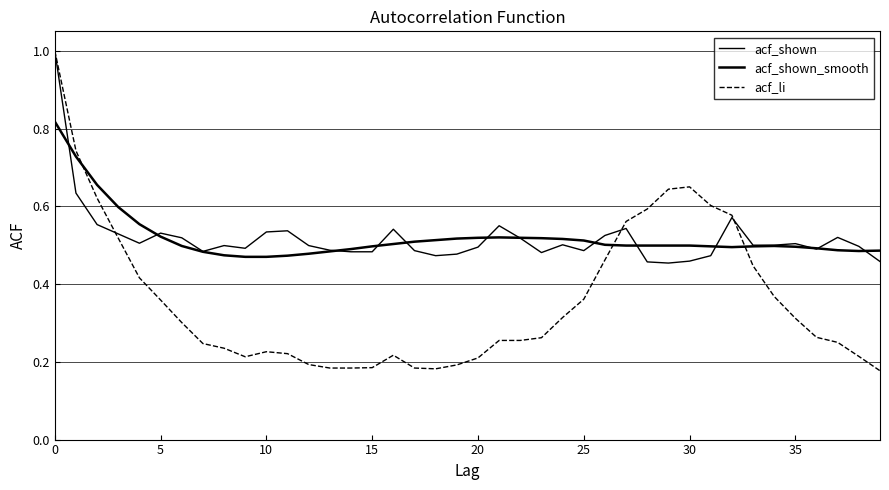

Where is acf_shown nearest to the value 0?

29